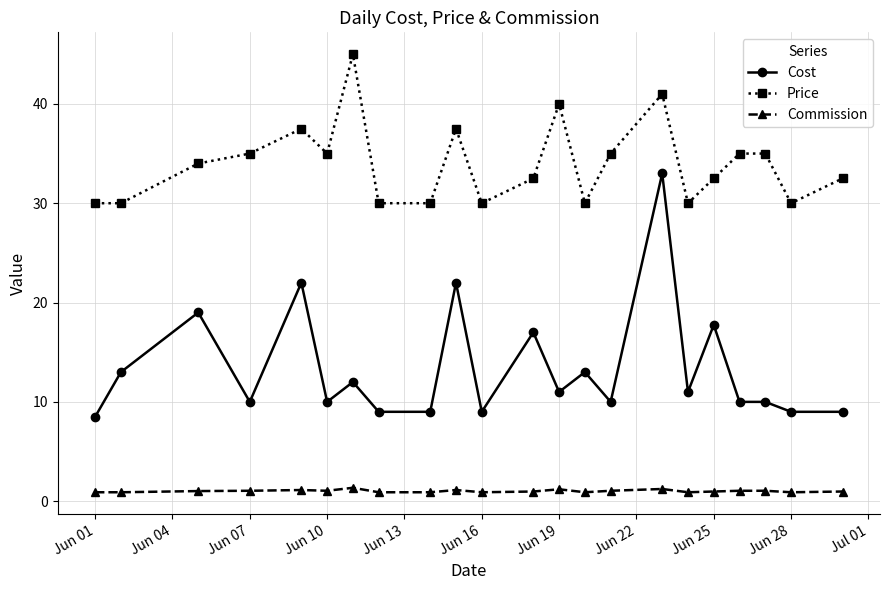

What is the value of the Price point at the 17th from the left?

30.0